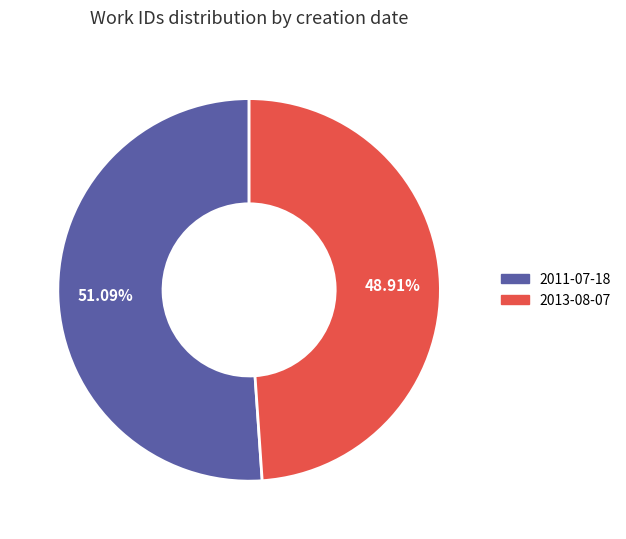

What percentage is the 2011-07-18 slice, to the nearest percent?

51%